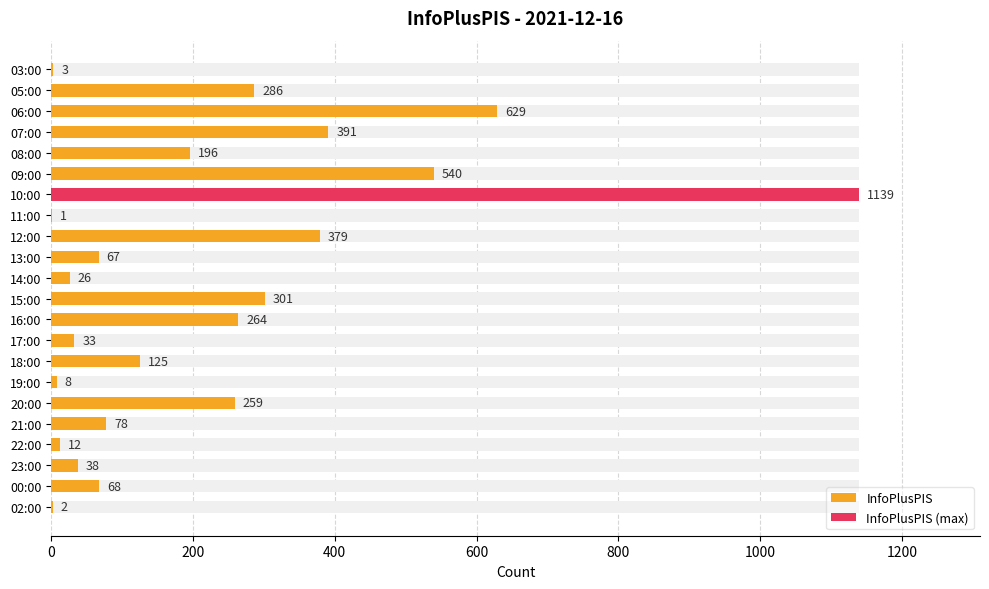

What is the value of the 11th bar from the left?

26